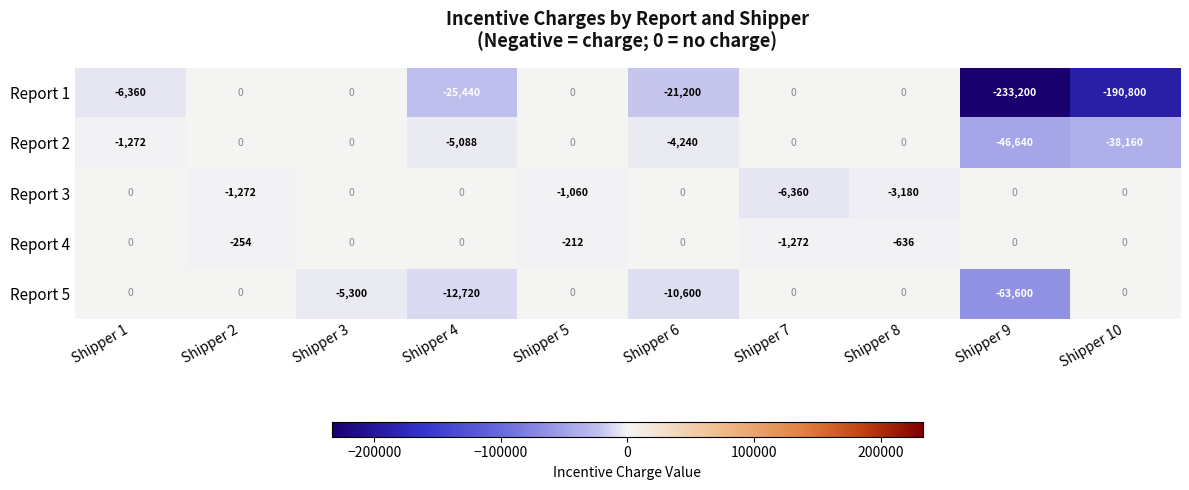

What is the difference between the Report 3 values at Shipper 7 and Shipper 2?

5088